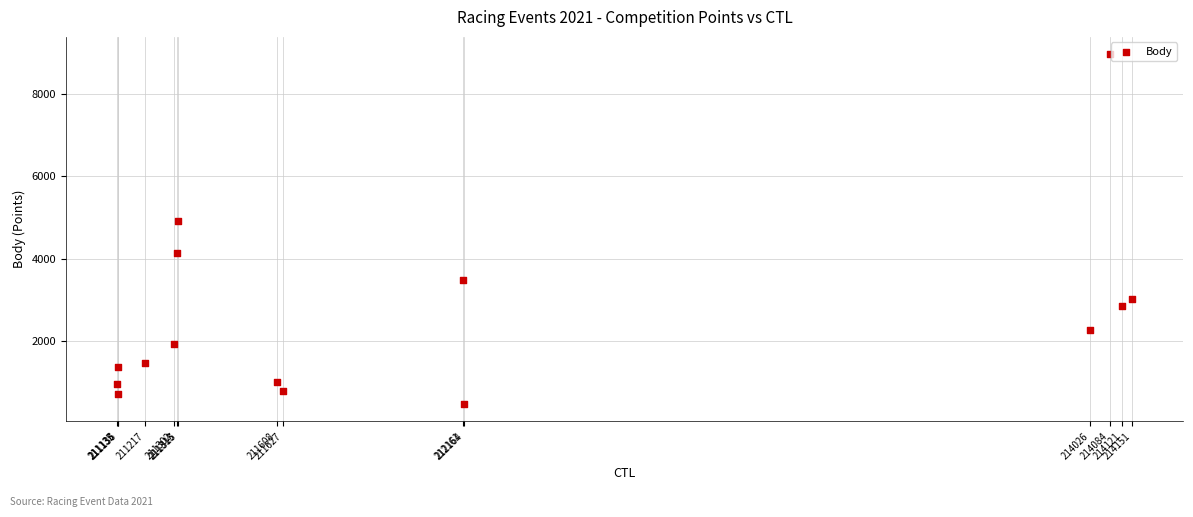

What is the range of Y values (max minus min)?

8471